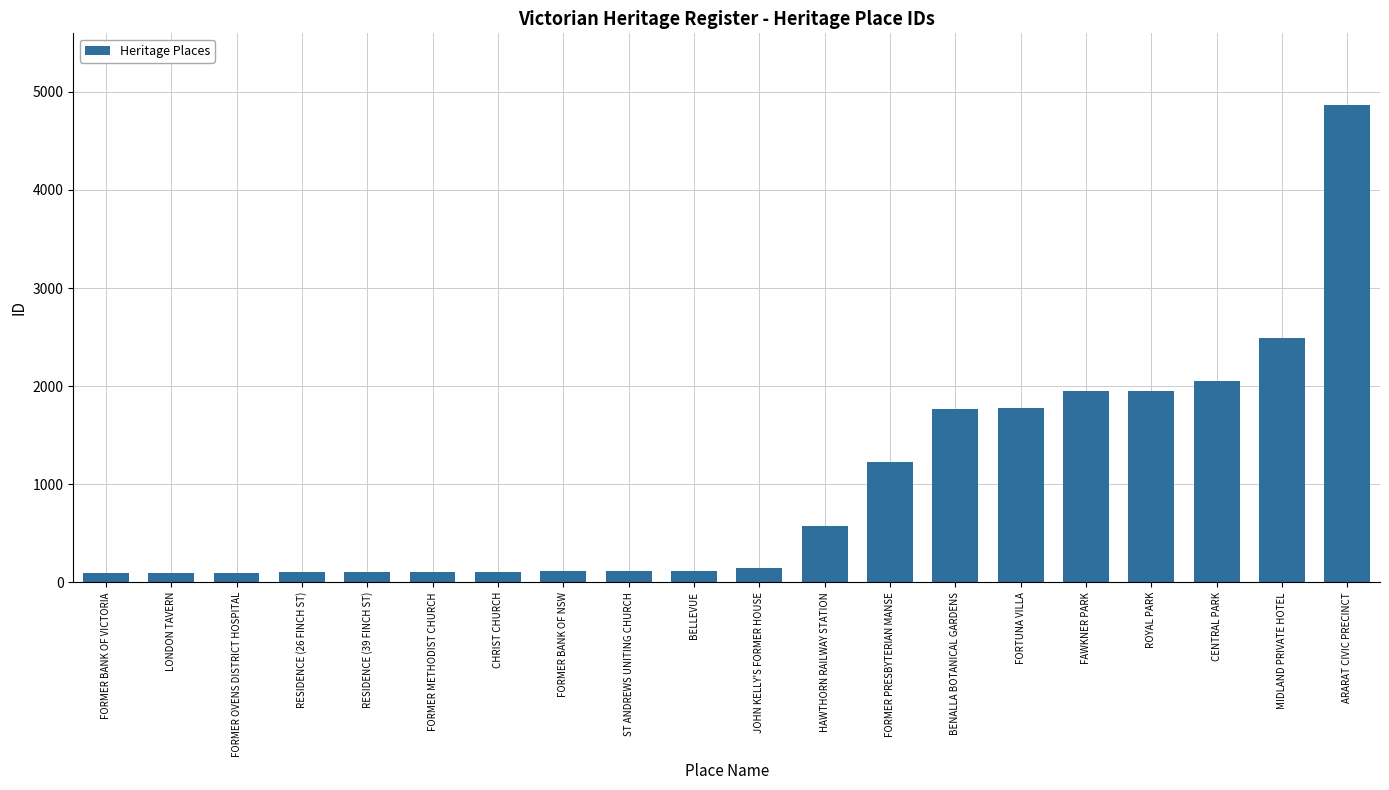

What is the sum of the values at CHRIST CHURCH and FORTUNA VILLA?

1885